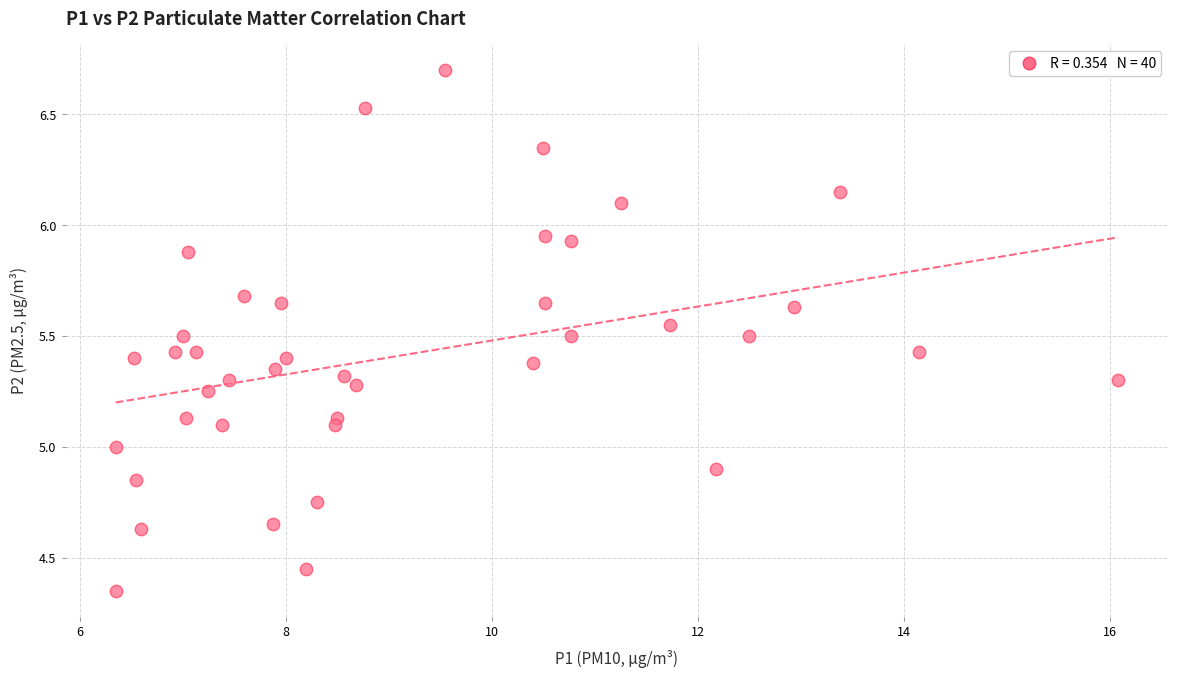

What is the range of X values (max minus min)?

9.7